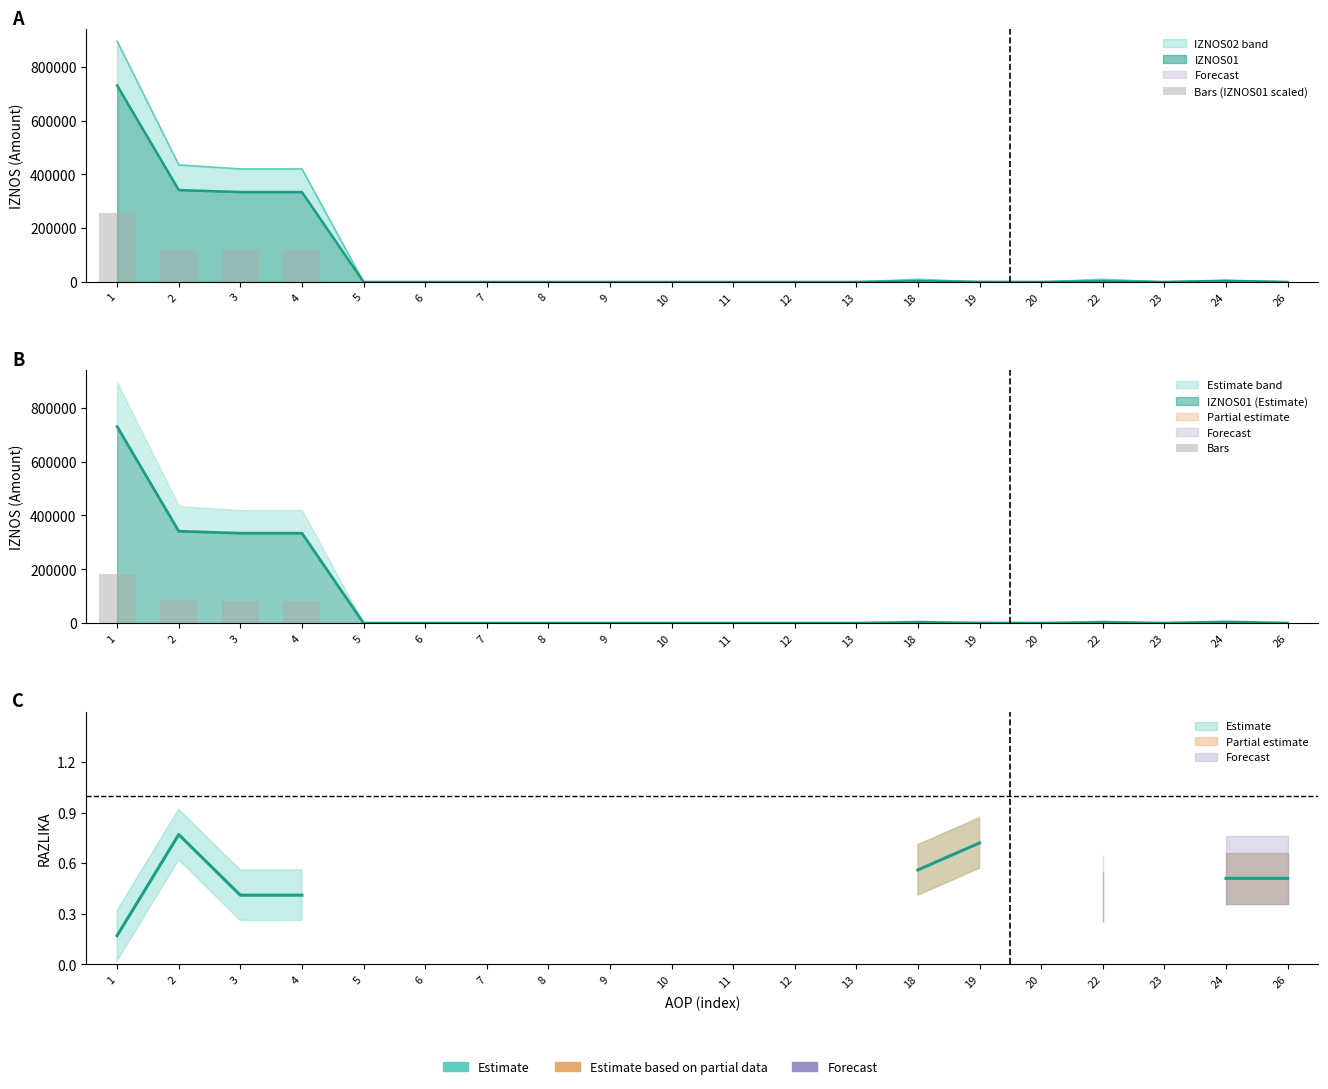

Which series has the largest range (max minus min)?

Bars (IZNOS01 scaled)